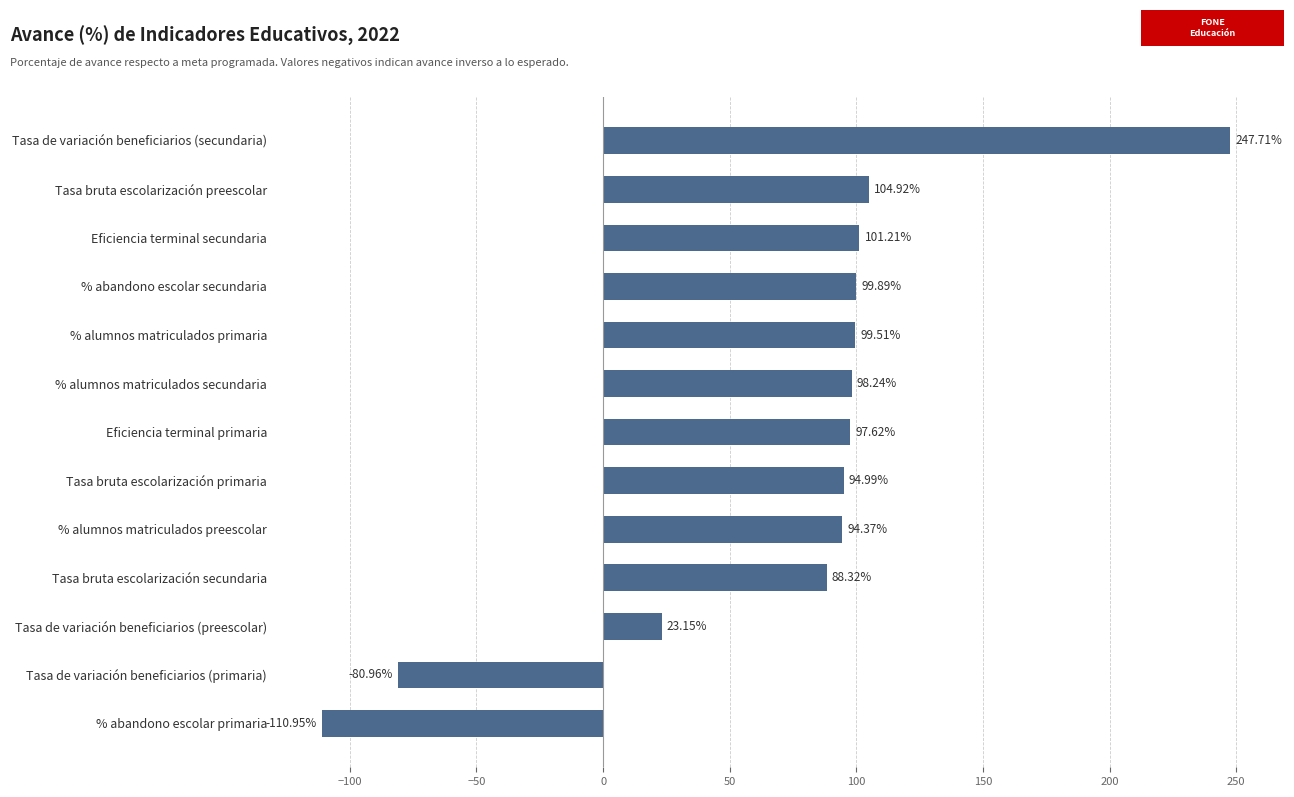

How many bars are there in total?

13